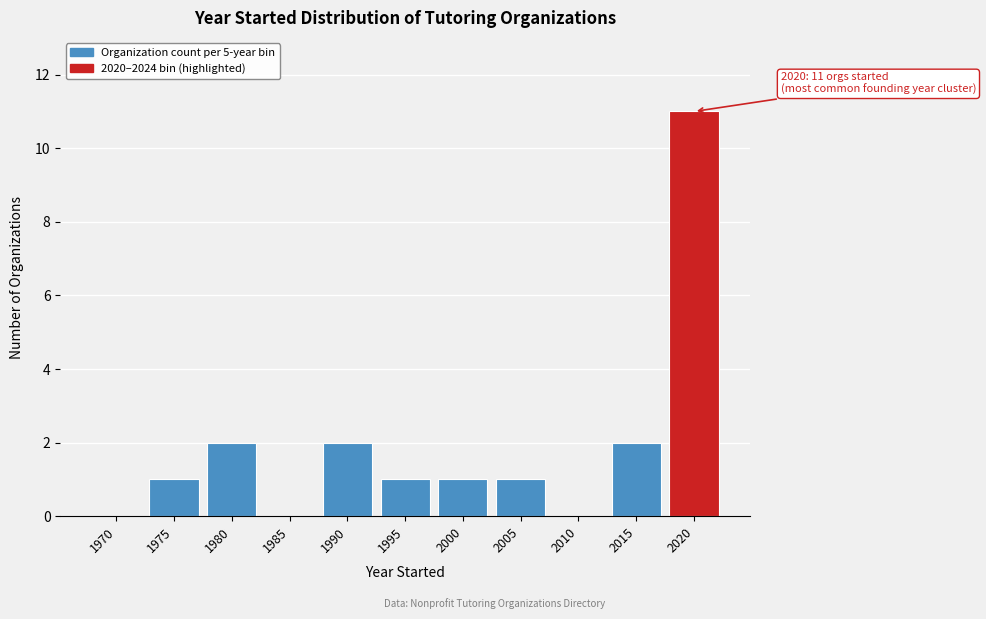

Reading left to right, what are all the values shown in this chart?

1970=0	1975=1	1980=2	1985=0	1990=2	1995=1	2000=1	2005=1	2010=0	2015=2	2020=11